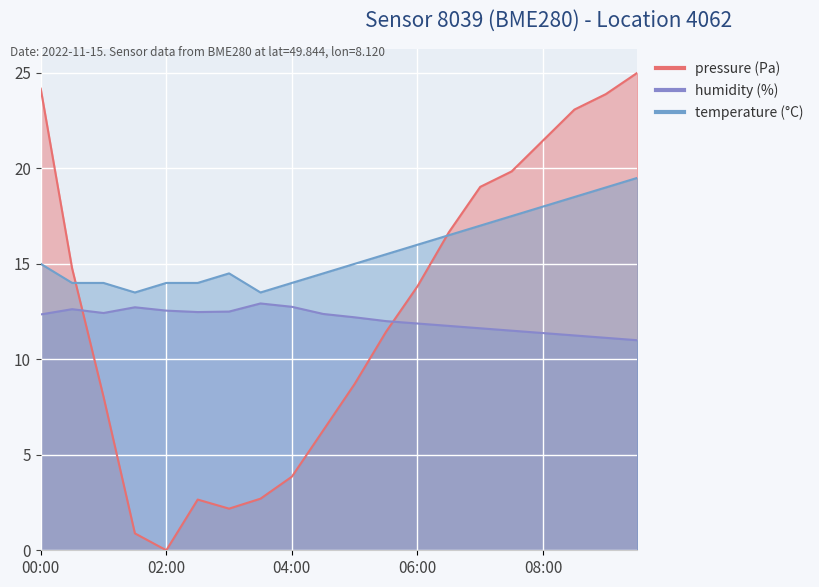

True or false: humidity and temperature cross at least once.

False